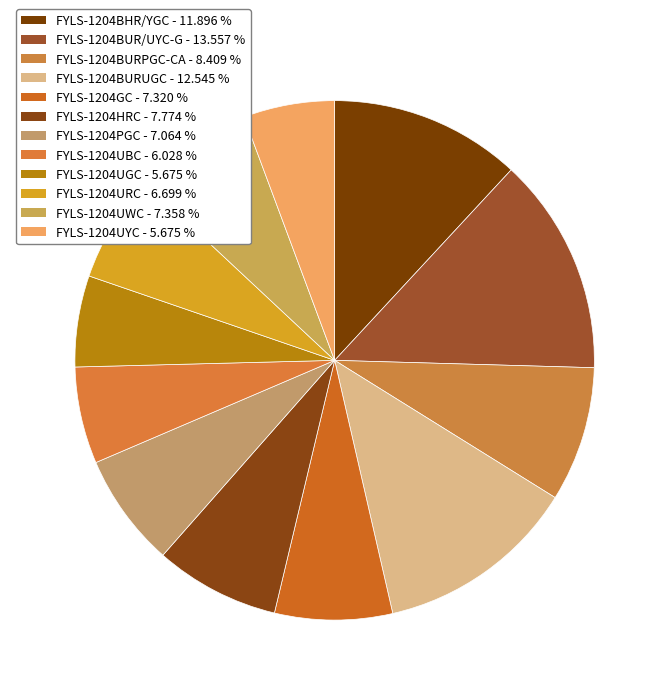

Count the number of slices in the pie.

12